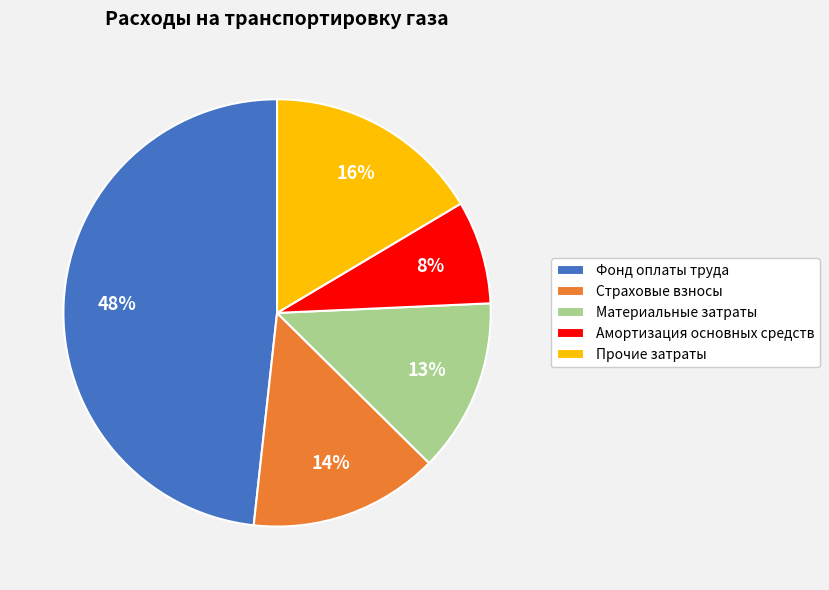

What percentage is the Прочие затраты slice, to the nearest percent?

16%